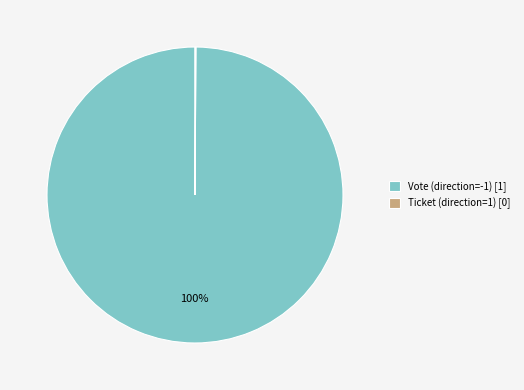

What percentage is the Vote (direction=-1) [1] slice, to the nearest percent?

100%